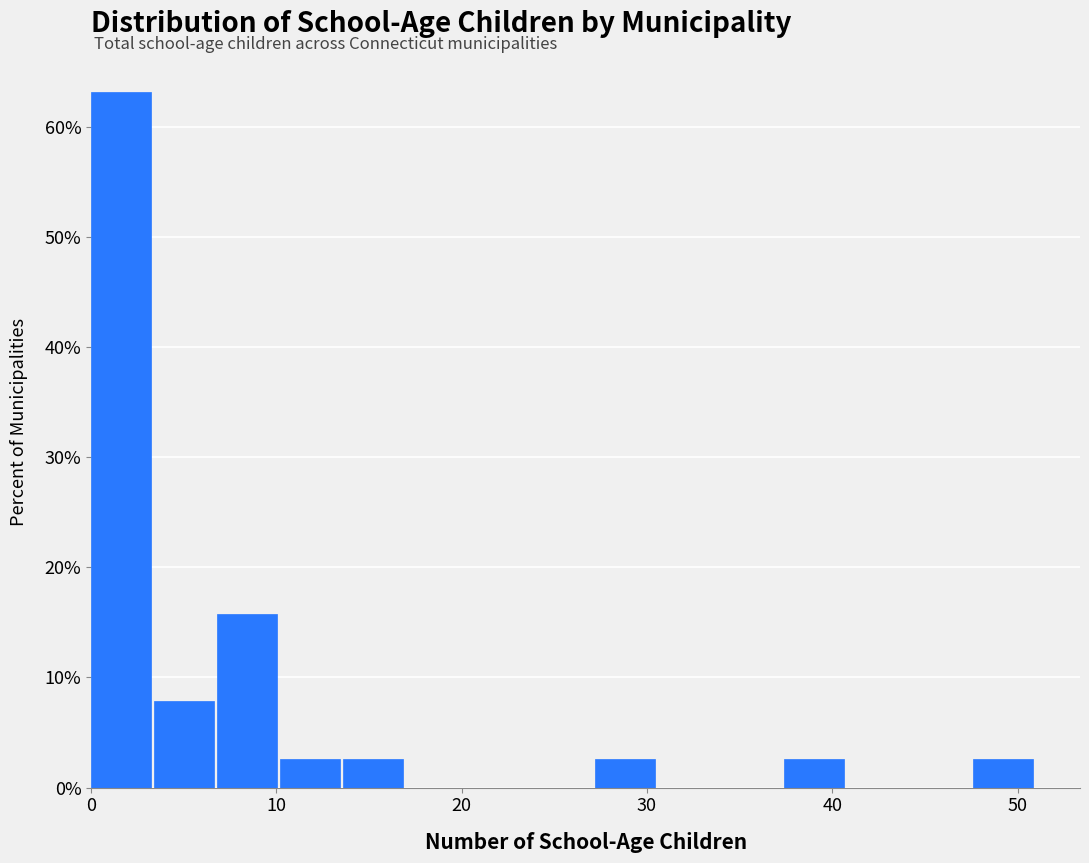

Read against the x-axis, roughly where is the centre of the tallest bar?

2